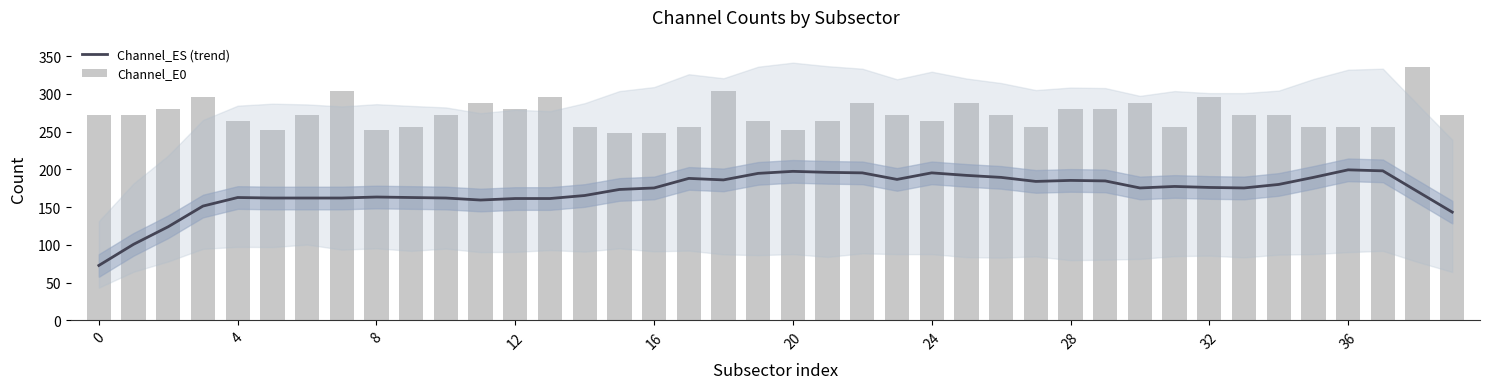

Reading left to right, list all the values displayed in this chart.

Channel_ES (trend): 72.7	100.7	124.0	151.3	162.7	162.0	162.0	162.0	163.3	162.7	162.0	159.3	161.3	161.3	165.3	173.3	175.3	188.0	186.0	194.7	197.3	196.0	195.3	186.7	195.3	192.0	189.3	184.0	185.3	184.7	175.3	177.3	176.0	175.3	180.0	189.3	199.3	198.0	170.7	143.3
Channel_E0: 272.0	272.0	280.0	296.0	264.0	252.0	272.0	304.0	252.0	256.0	272.0	288.0	280.0	296.0	256.0	248.0	248.0	256.0	304.0	264.0	252.0	264.0	288.0	272.0	264.0	288.0	272.0	256.0	280.0	280.0	288.0	256.0	296.0	272.0	272.0	256.0	256.0	256.0	336.0	272.0